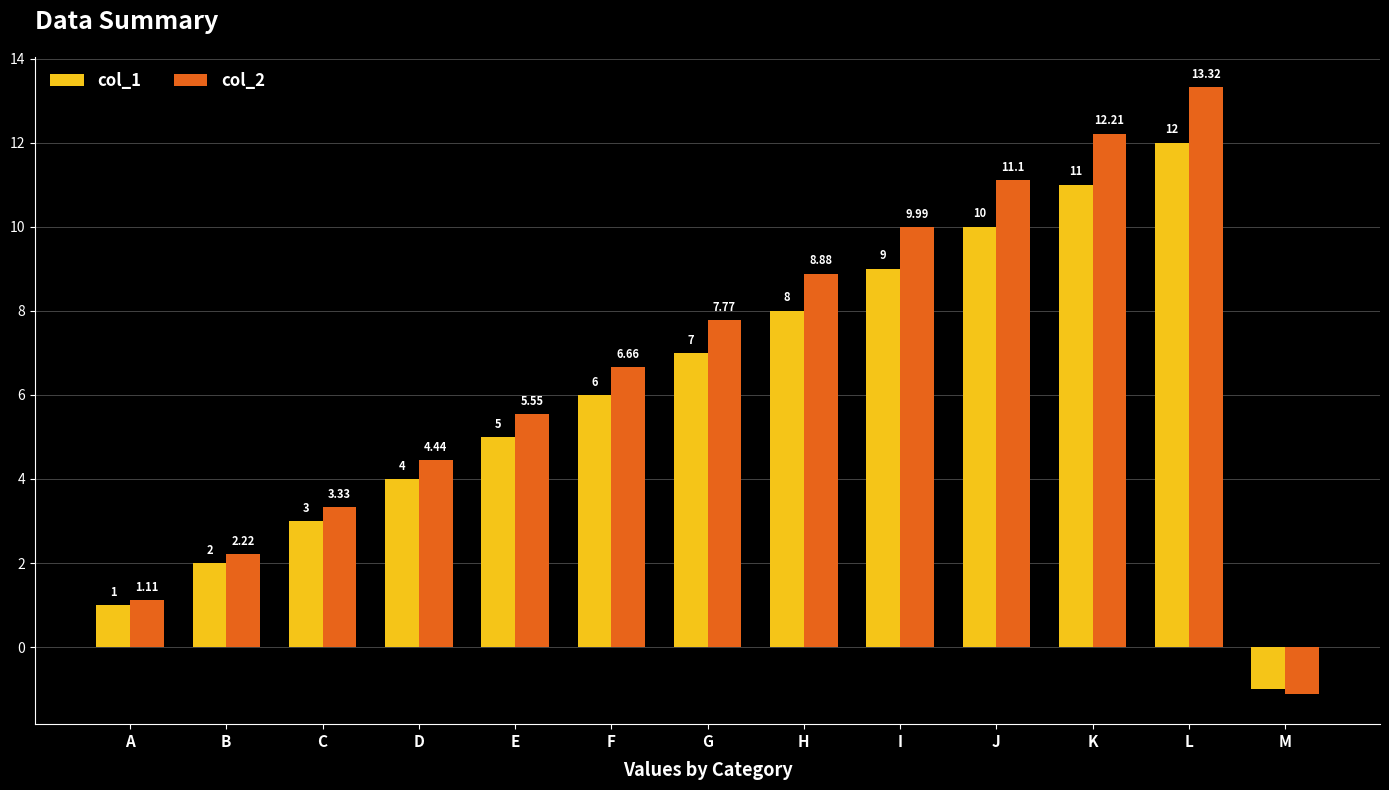

Which series has the largest range (max minus min)?

col_2